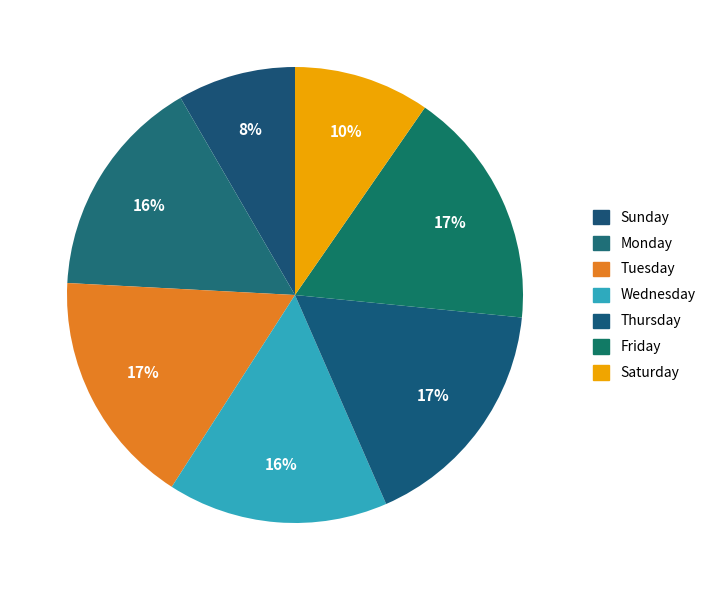

Does any single category account for the majority?

No